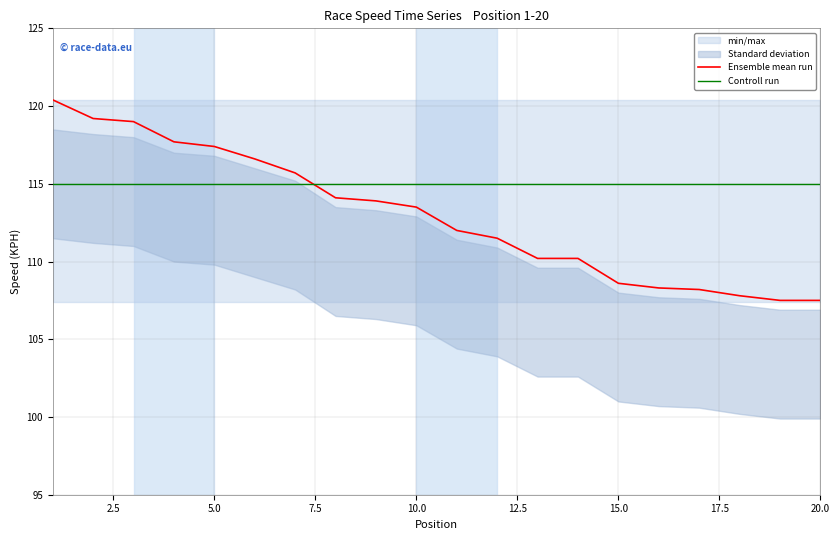

What is the highest value of the Controll run series?

115.0